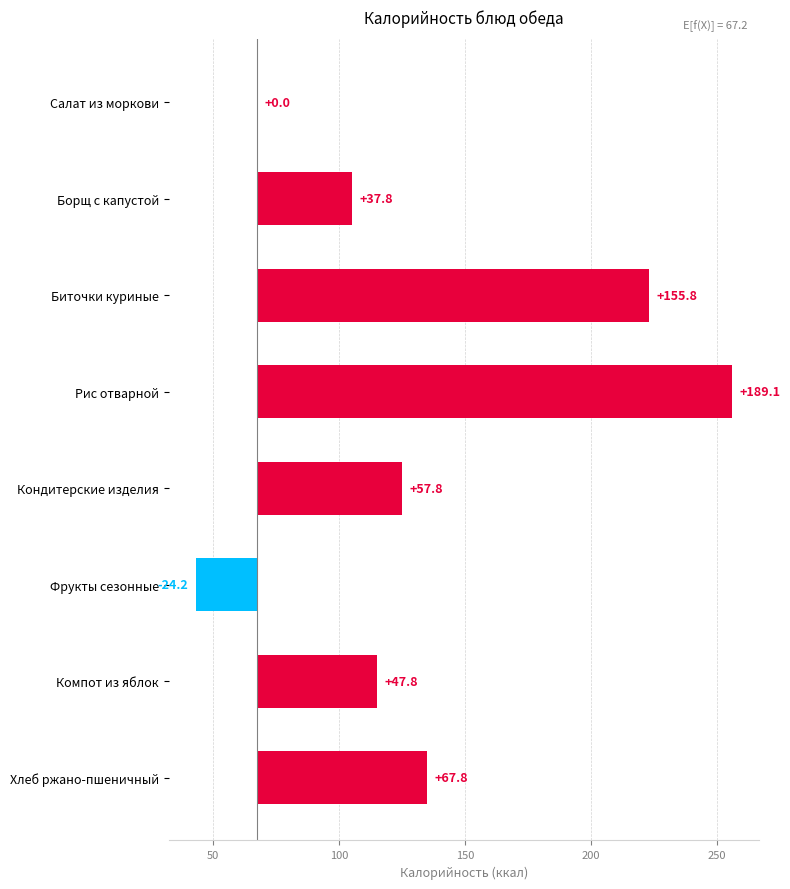

What is the sum of the values at Рис отварной and Кондитерские изделия?

246.9